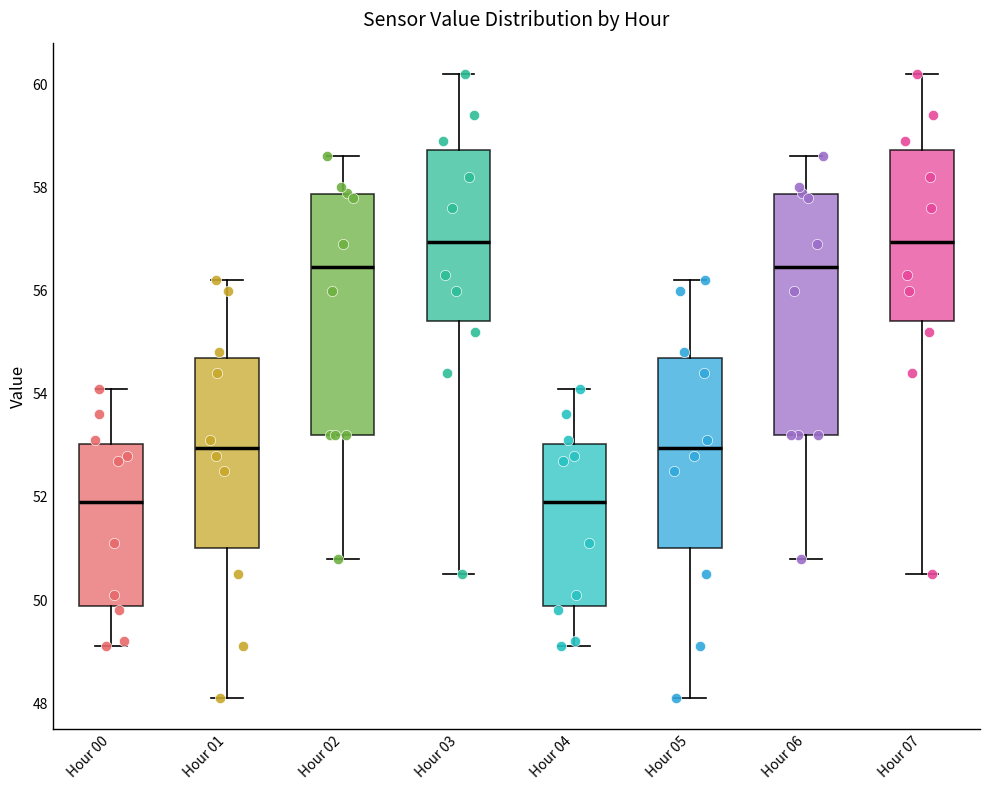

Reading left to right, read every box against the y-axis: the position of its median line, the range the box covers, and the ends of its whiskers. The values are not printed on the chart, so give them approximately, as read against the axis.

Hour 00: median 52.0, box 49.8 to 53.0, whiskers 49.2 to 54.2
Hour 01: median 53.0, box 51.0 to 54.8, whiskers 48.2 to 56.2
Hour 02: median 56.4, box 53.2 to 57.8, whiskers 50.8 to 58.6
Hour 03: median 57.0, box 55.4 to 58.8, whiskers 50.6 to 60.2
Hour 04: median 52.0, box 49.8 to 53.0, whiskers 49.2 to 54.2
Hour 05: median 53.0, box 51.0 to 54.8, whiskers 48.2 to 56.2
Hour 06: median 56.4, box 53.2 to 57.8, whiskers 50.8 to 58.6
Hour 07: median 57.0, box 55.4 to 58.8, whiskers 50.6 to 60.2